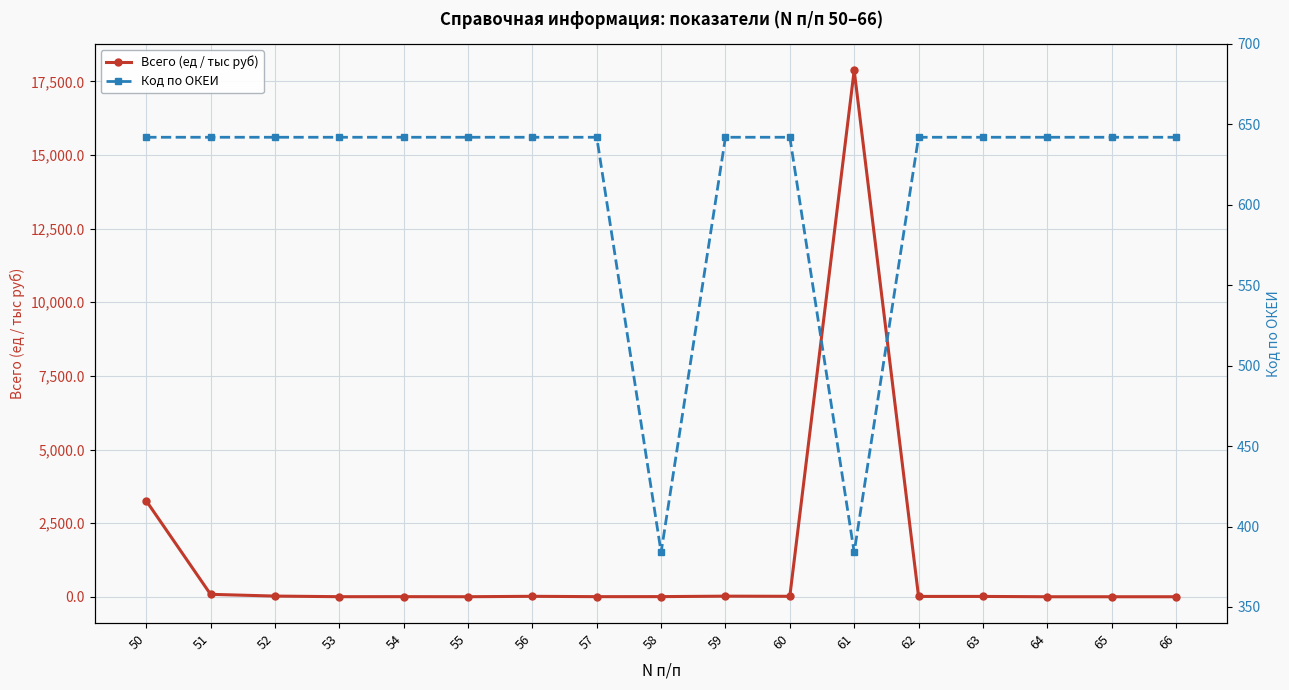

True or false: Всего (ед / тыс руб) has a value of 10.2 at 56.

False